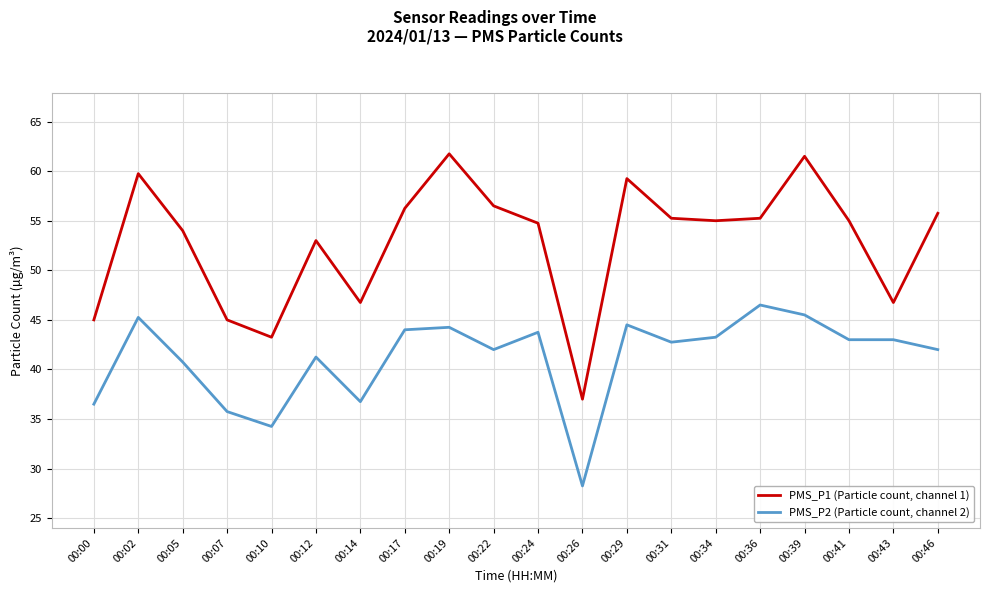

How many series are shown in this chart?

2